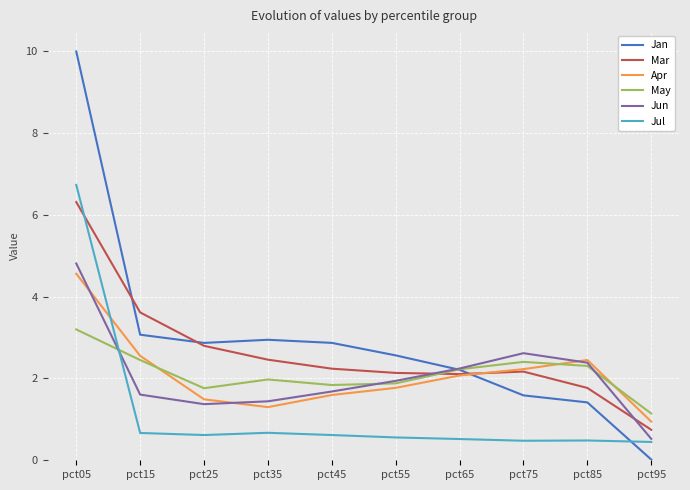

At which label is Jun closest to 2?

pct55